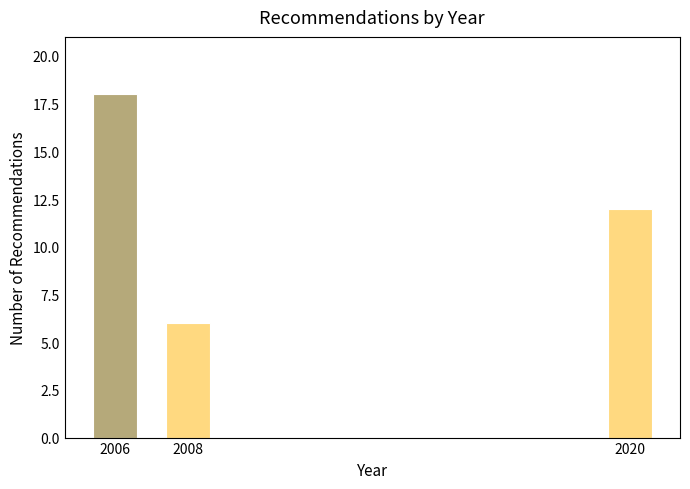

Reading left to right, list all the values displayed in this chart.

18	6	12